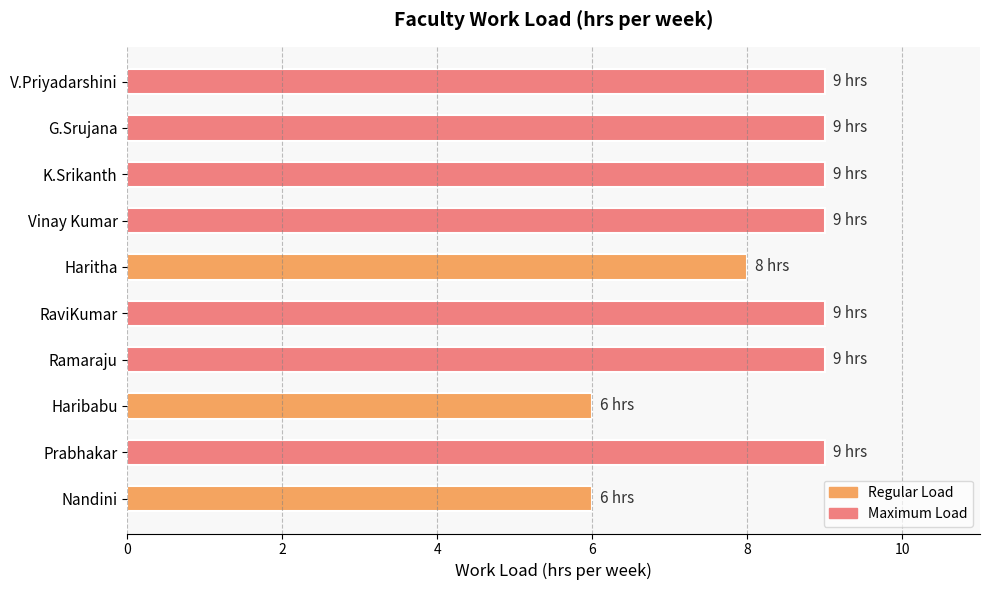

What is the maximum value shown in the chart?

9